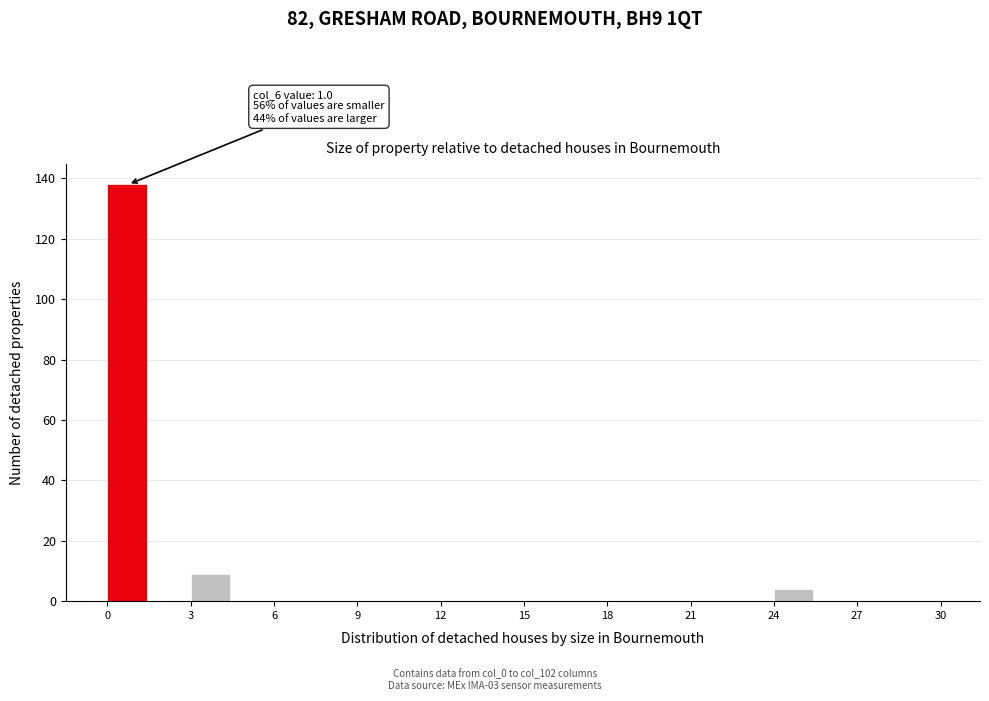

Around what value on the x-axis is the tallest bar? Give the approximate position of its centre, as read against the axis.

0.5